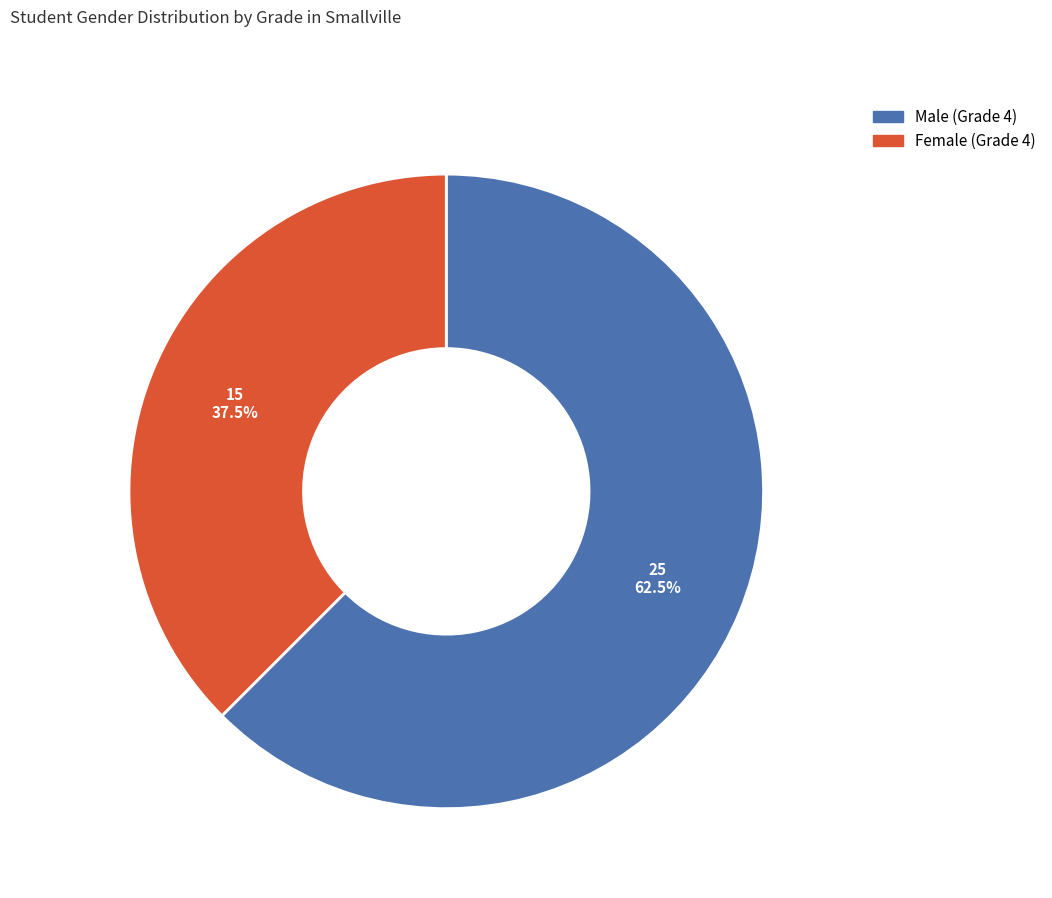

Approximately how many times larger is the value at Male (Grade 4) compared to Female (Grade 4)?

1.7